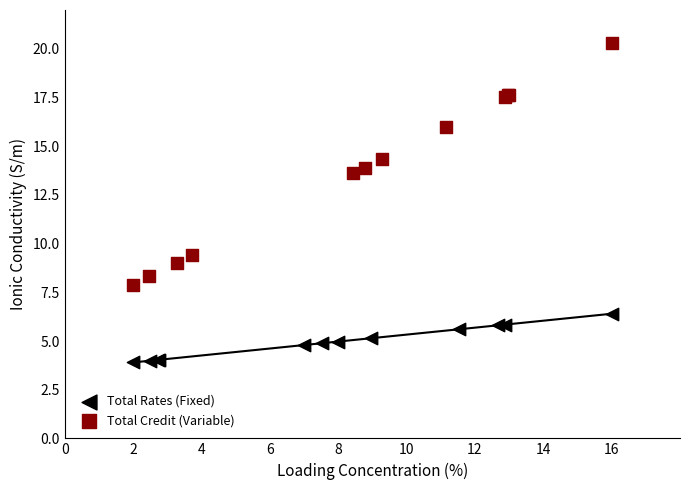

Which series has the largest Y range (max minus min)?

Total Credit (Variable)